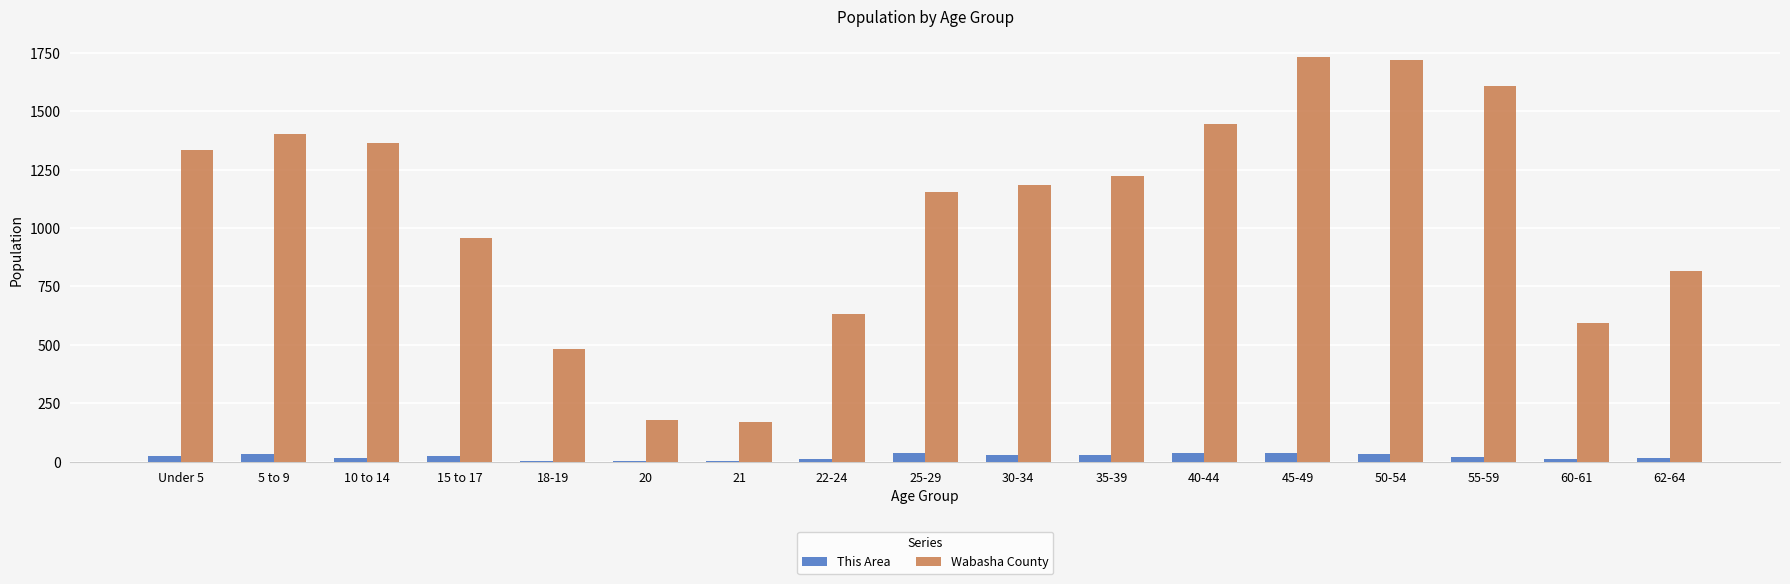

Is it true that This Area equals 16 at 62-64?

True